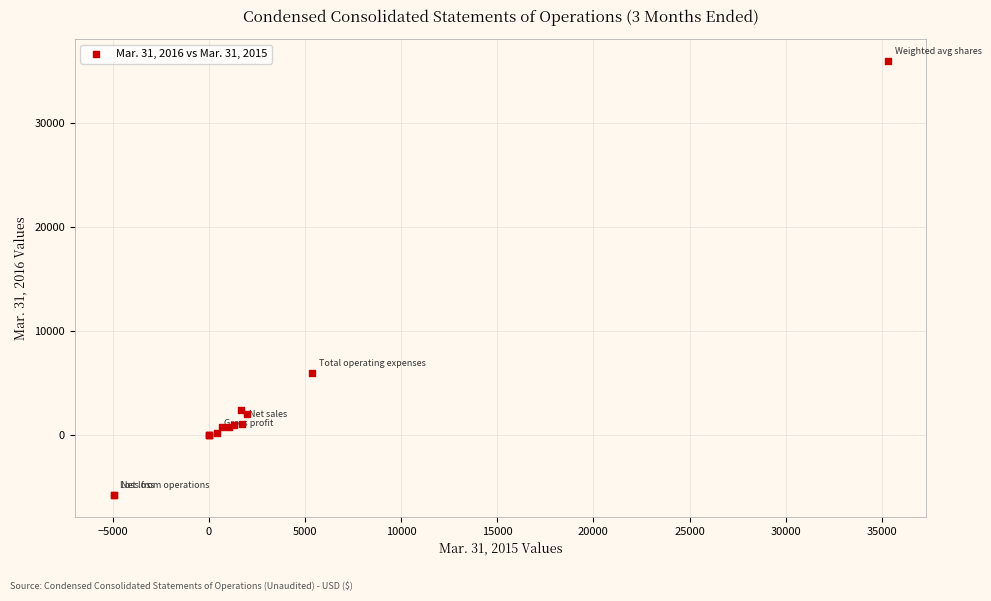

What Y value in the scatter plot is closest to 15075?

5962.0